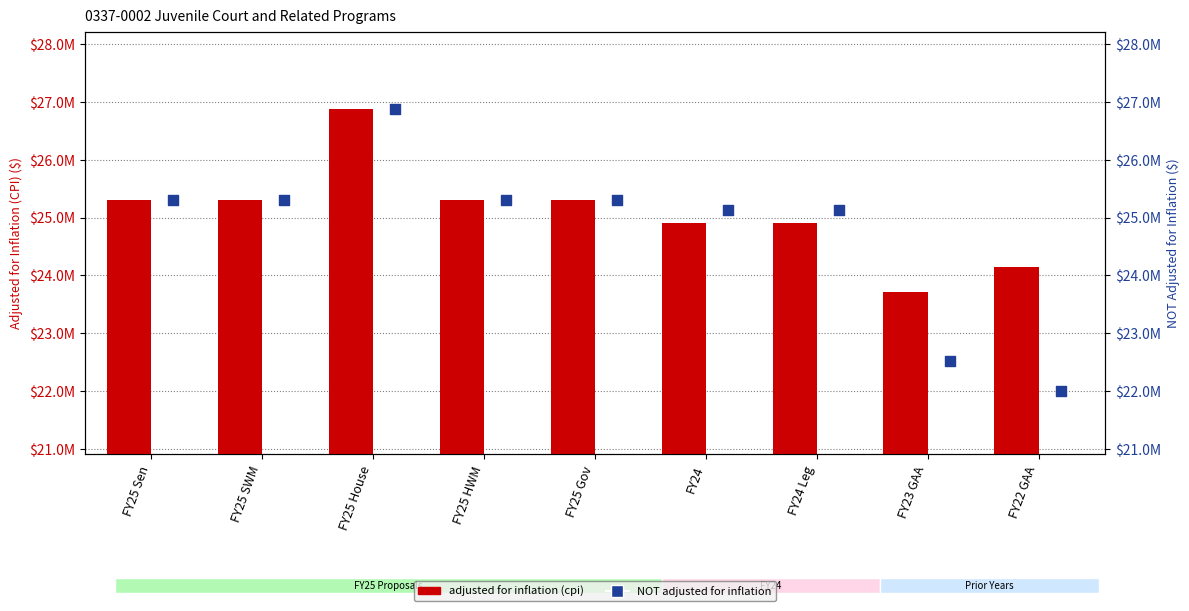

Which series has the widest spread of Y values?

NOT adjusted for inflation